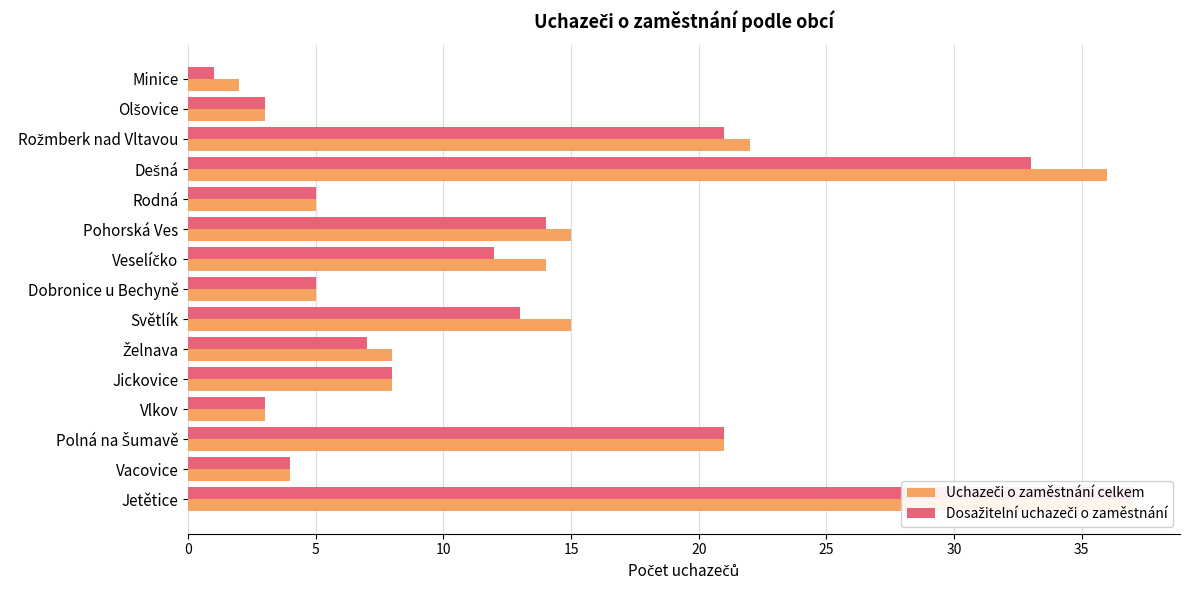

Is the value of Dosažitelní uchazeči o zaměstnání at 14 greater than the value of Uchazeči o zaměstnání celkem at 10?

No